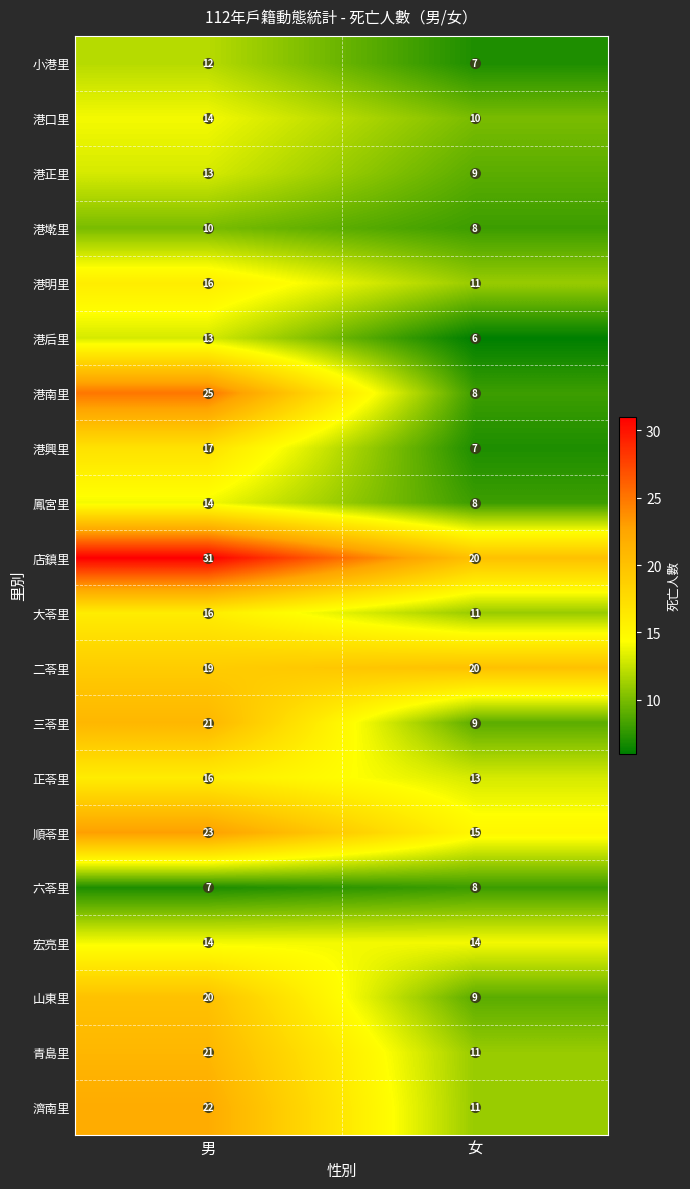

What is the difference between the maximum and minimum values in the 青島里 series?

10